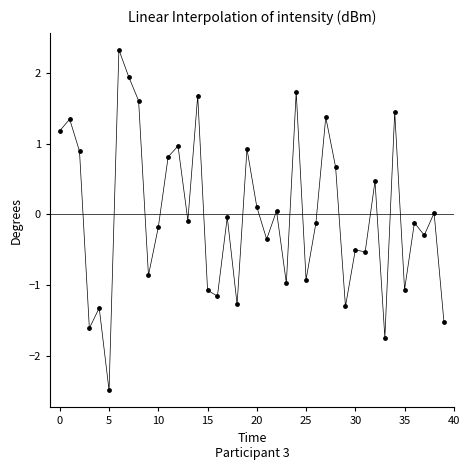

What is the range of Y values (max minus min)?

4.8